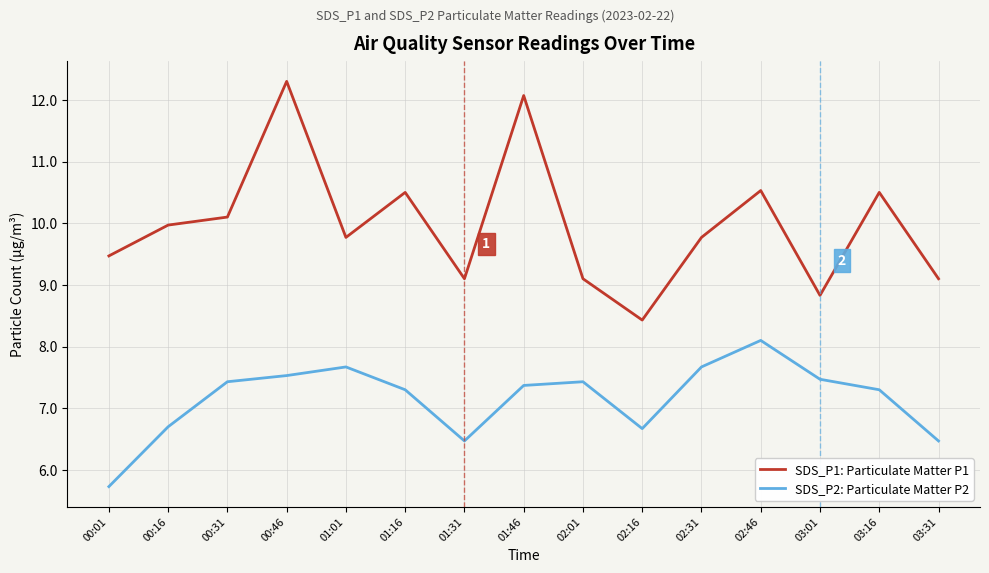

True or false: SDS_P2: Particulate Matter P2 and SDS_P1: Particulate Matter P1 cross at least once.

False